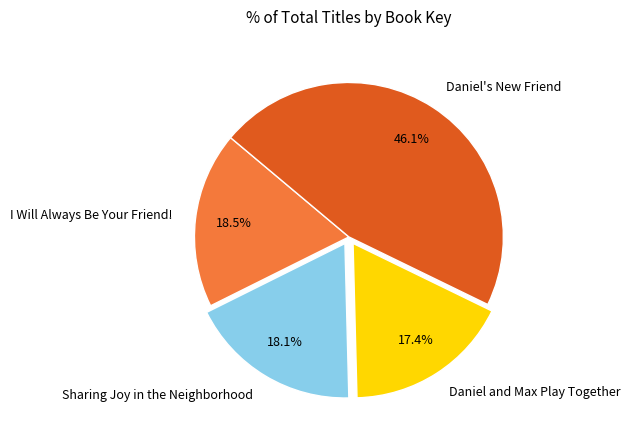

To the nearest percent, what is the average slice percentage?

25%